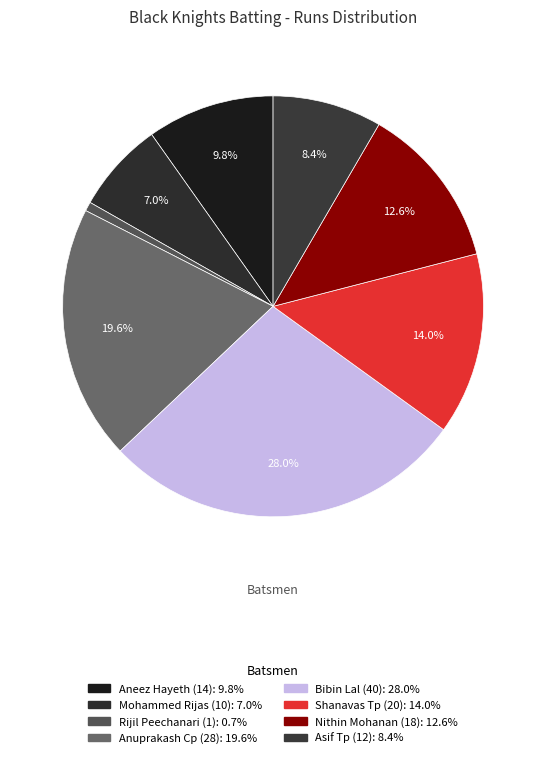

Count the number of slices in the pie.

8